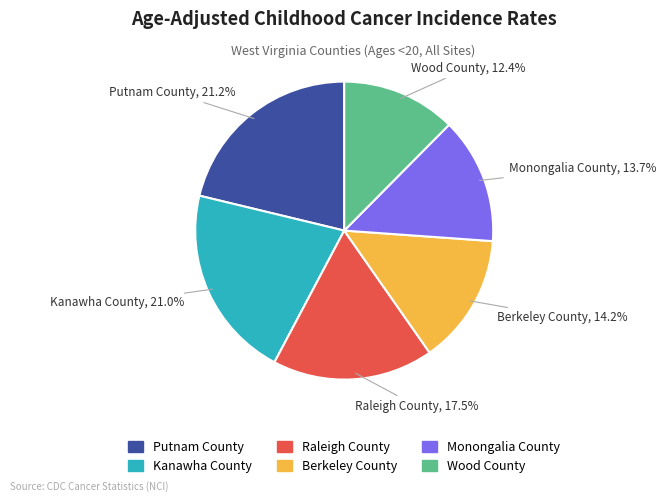

To the nearest percent, what portion does Wood County represent?

12%